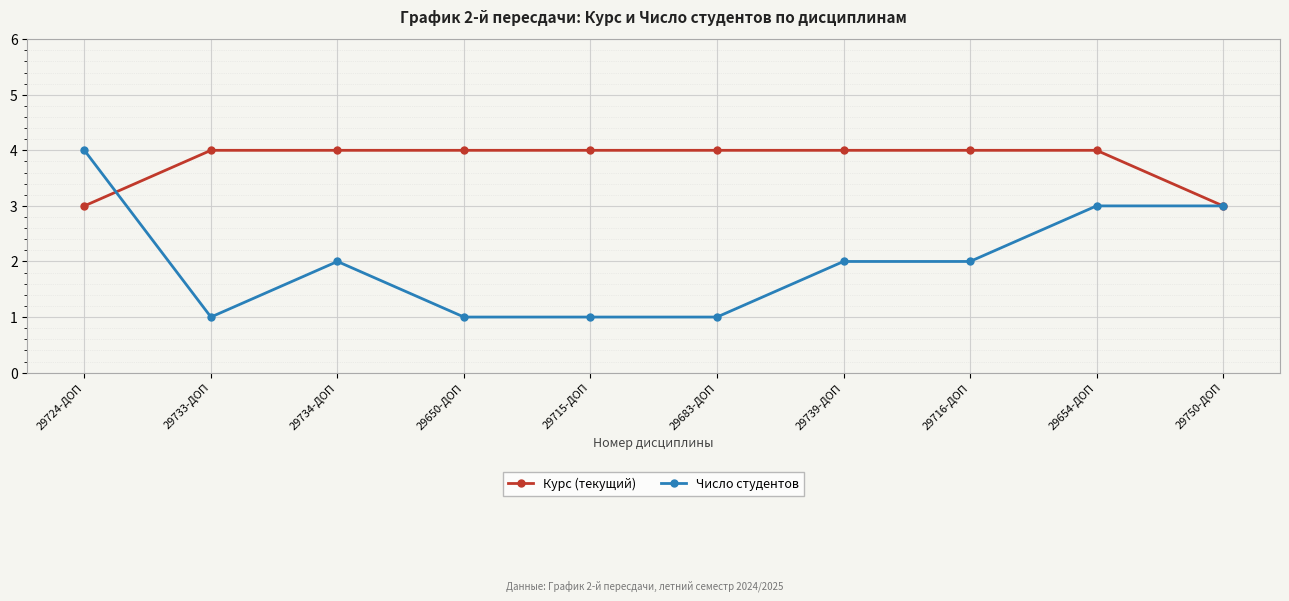

Is it true that Число студентов equals 3 at 29750-ДОП?

True